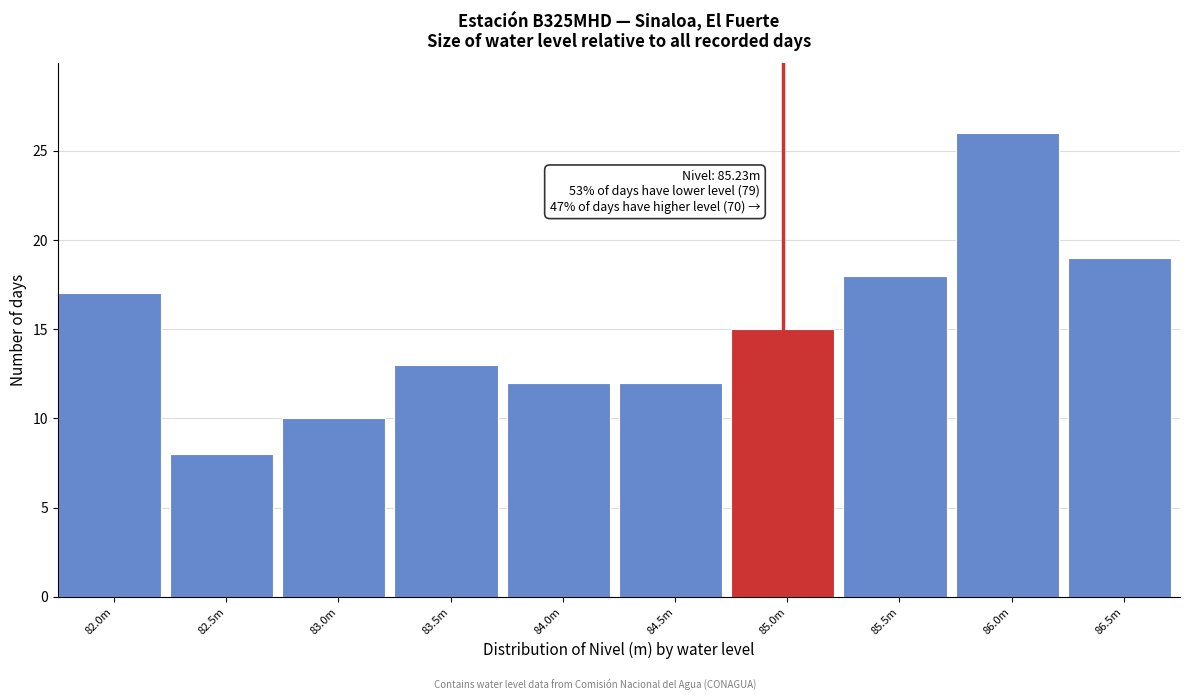

Reading left to right, transcribe all the data shown in this chart.

82.0m=17	82.5m=8	83.0m=10	83.5m=13	84.0m=12	84.5m=12	85.0m=15	85.5m=18	86.0m=26	86.5m=19